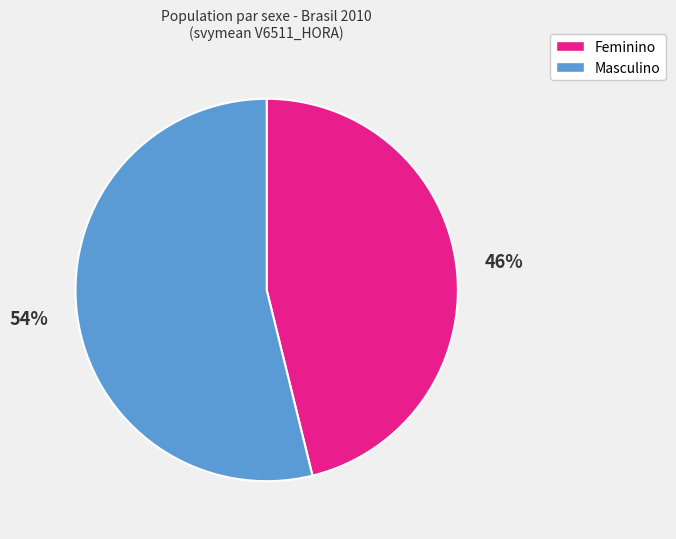

Combined, do Feminino and Masculino account for over 50%?

Yes